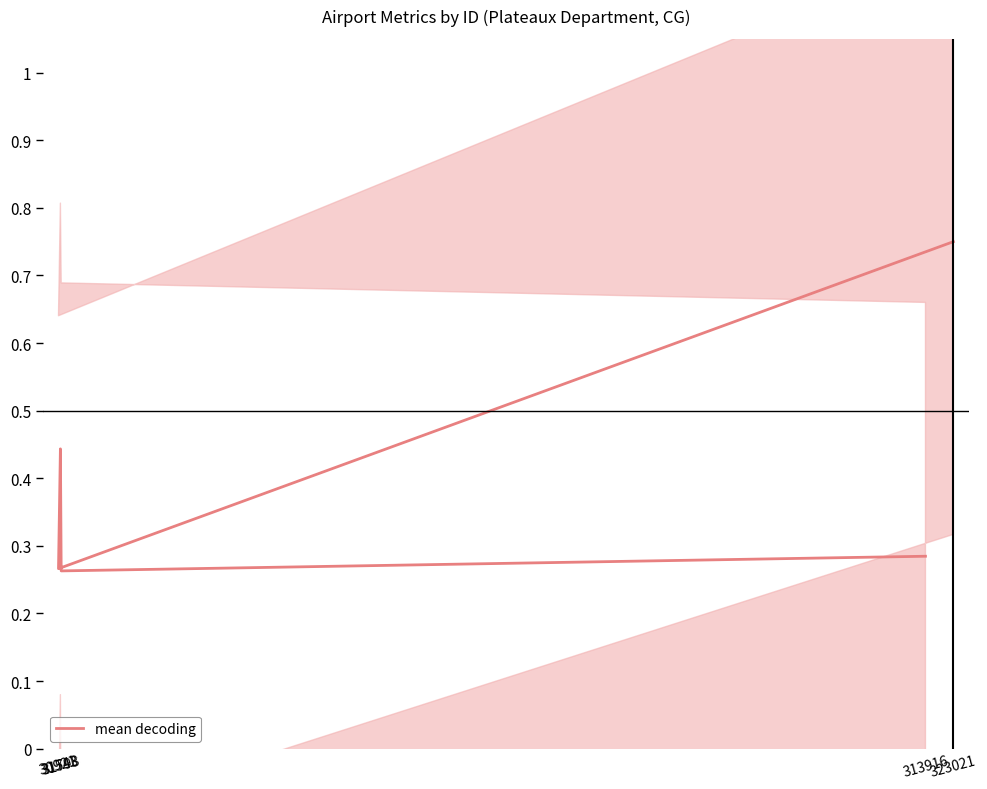

What is the minimum value shown in the chart?

0.3